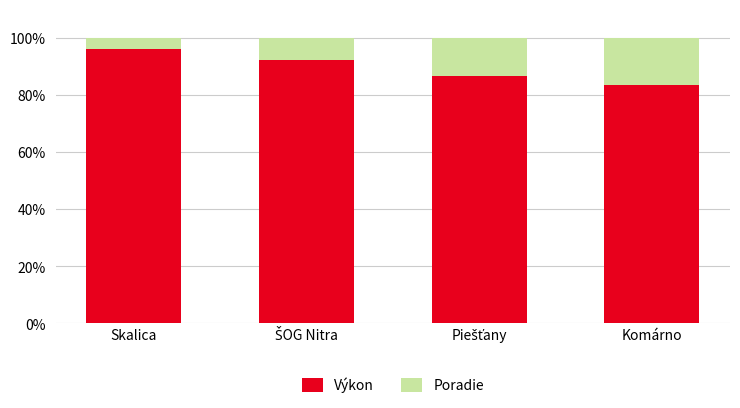

What is the total value across all series at Komárno?

100.0